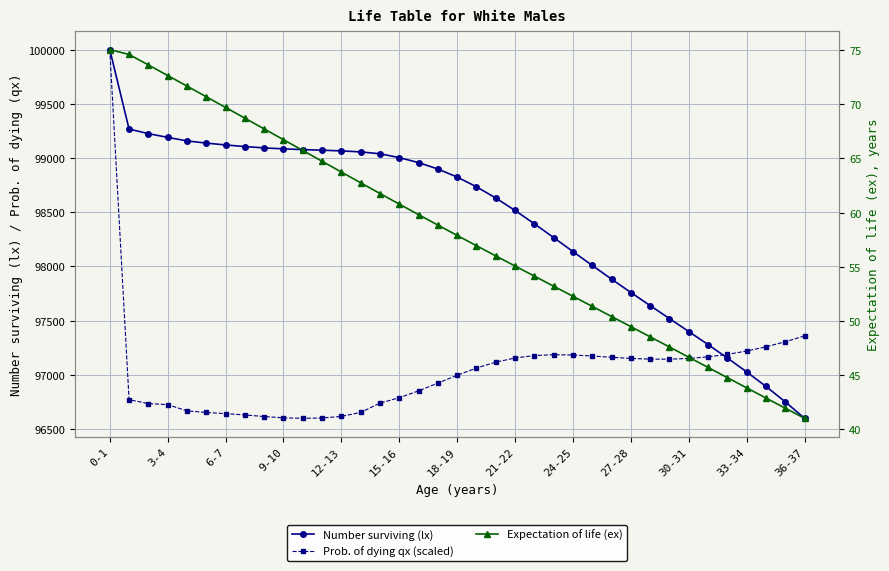

What is the maximum value for Number surviving (lx)?

100000.0